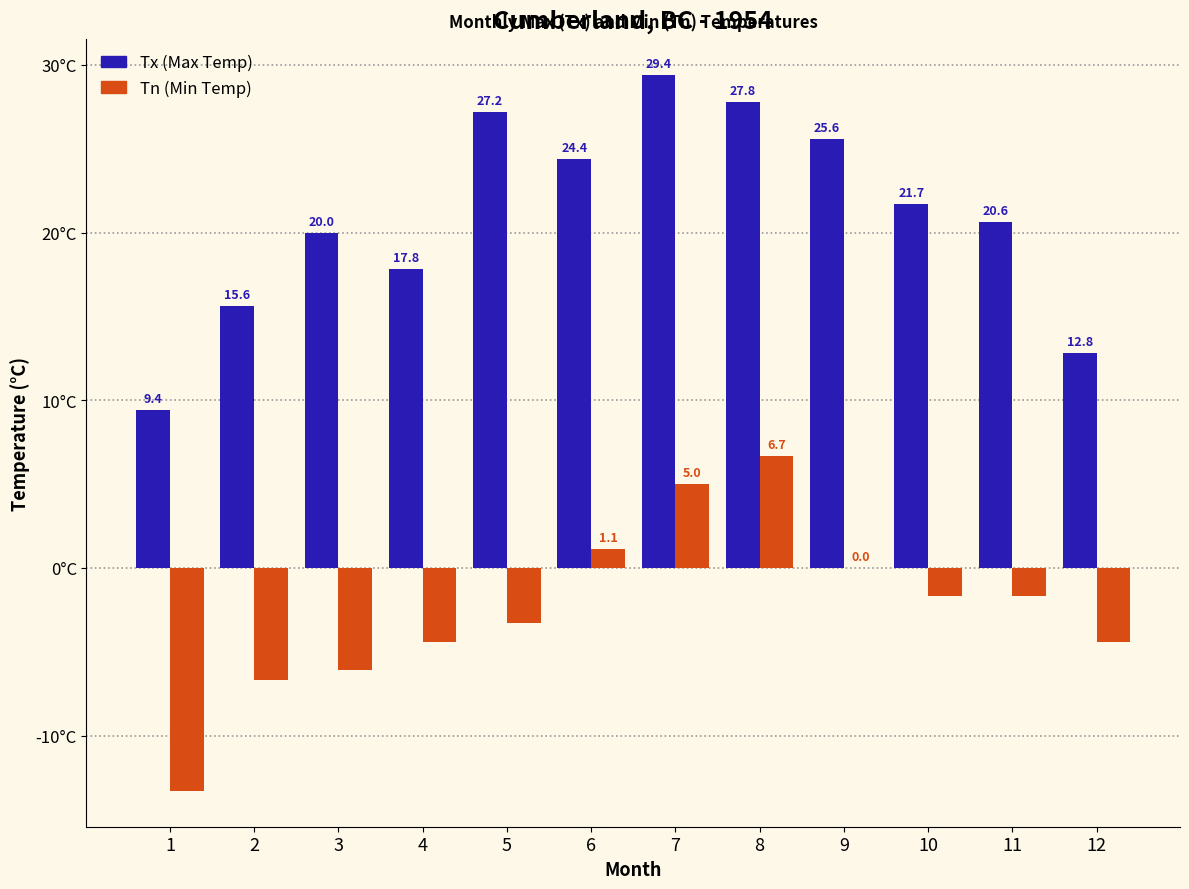

At which category is the sum across all series the highest?

8